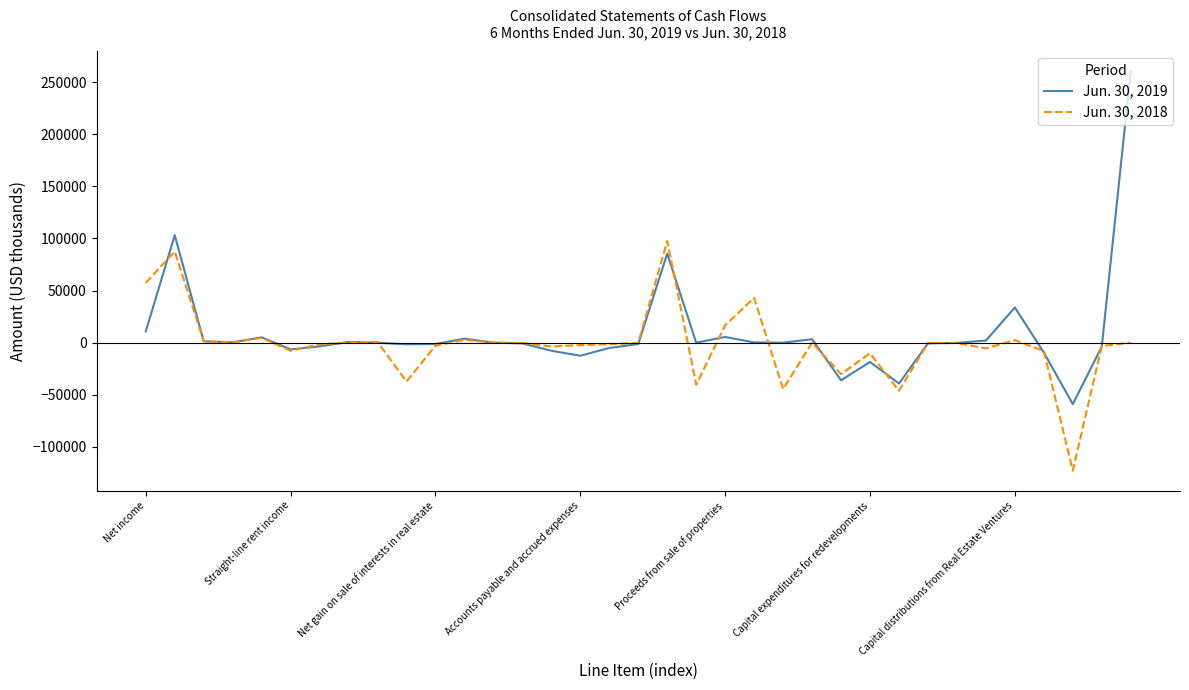

Rank the series by their maximum value, from lowest to highest.

Jun. 30, 2018, Jun. 30, 2019